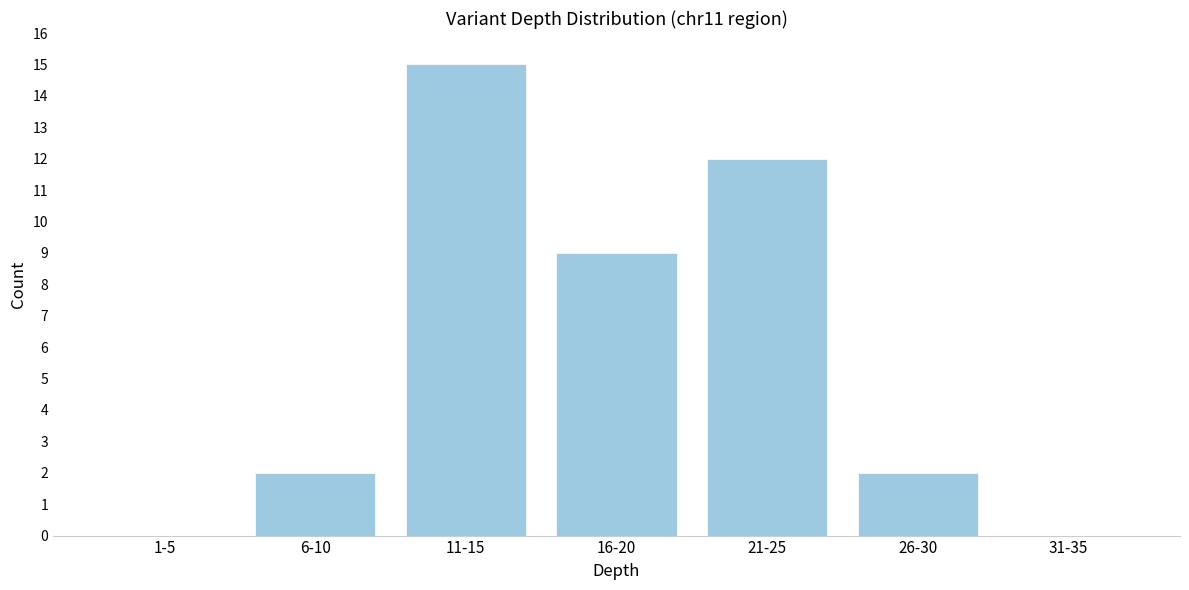

Reading right to left, list all the values displayed in this chart.

31-35=0	26-30=2	21-25=12	16-20=9	11-15=15	6-10=2	1-5=0